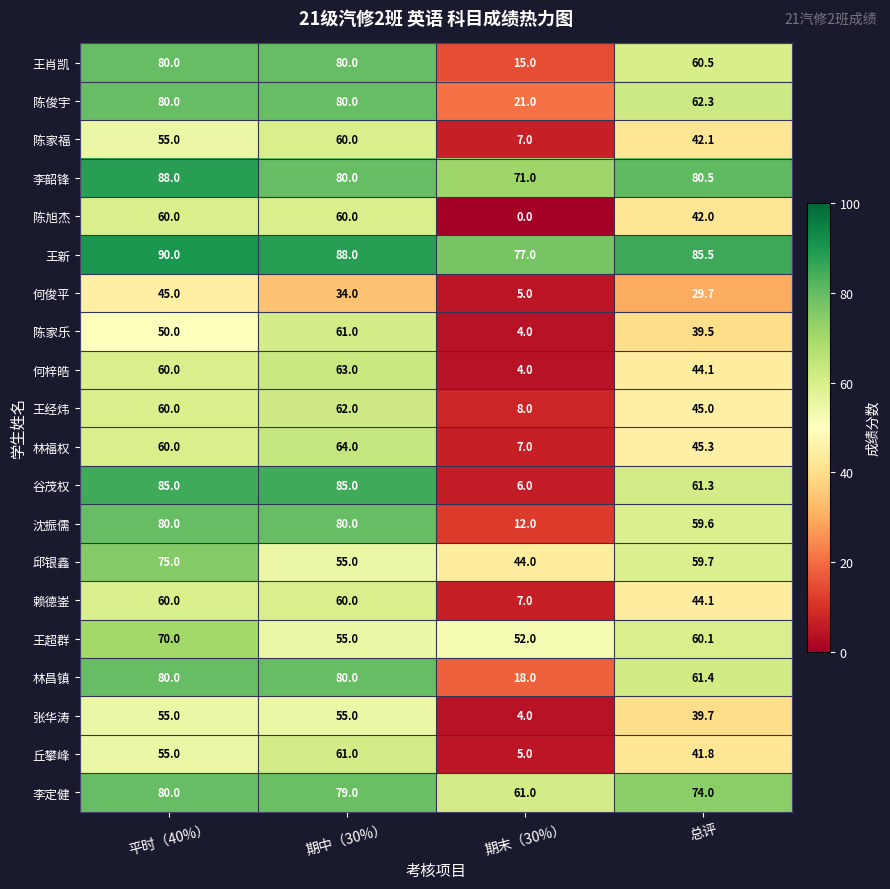

Which series has the largest total across all categories?

王新